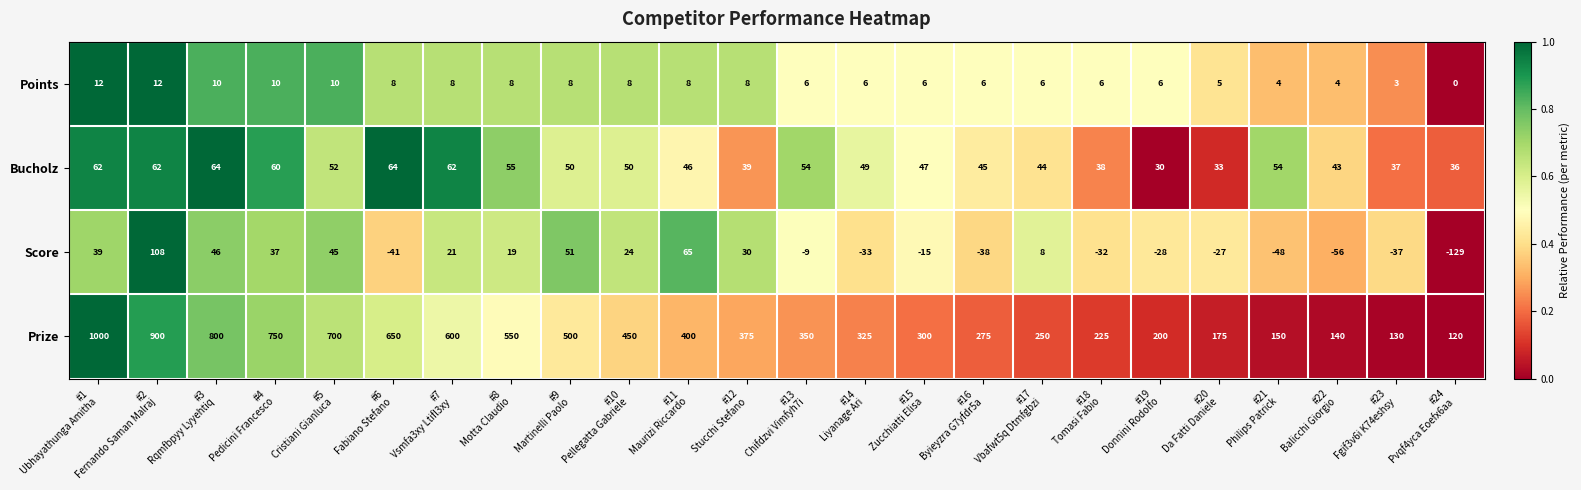

Which series has the largest total across all categories?

Prize